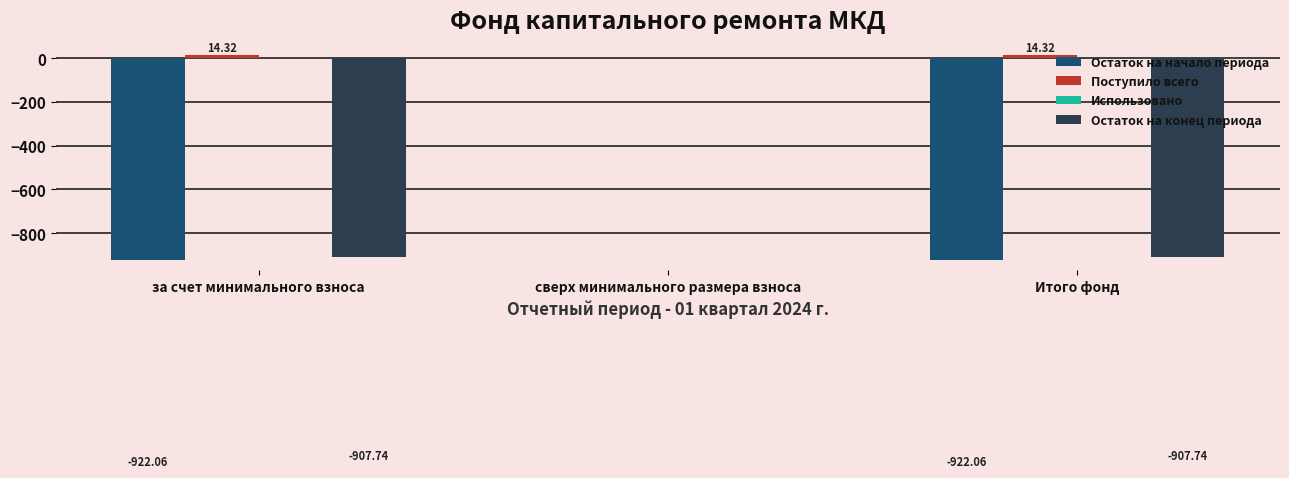

At which label does Остаток на начало периода reach its peak?

сверх минимального размера взноса